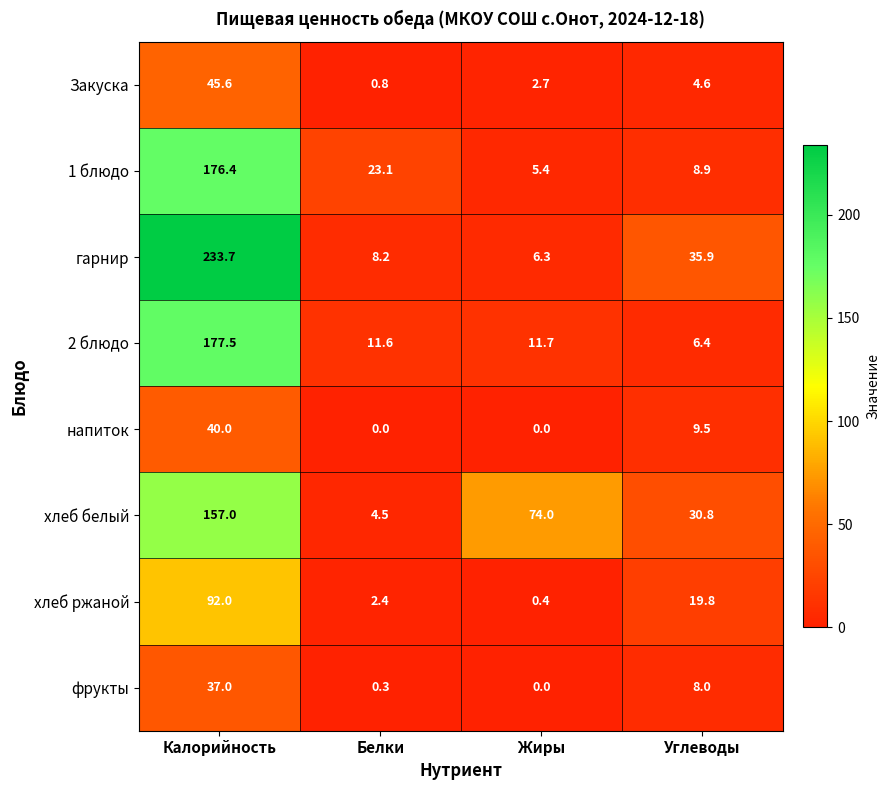

At which category does the chart reach its peak across all series?

Калорийность